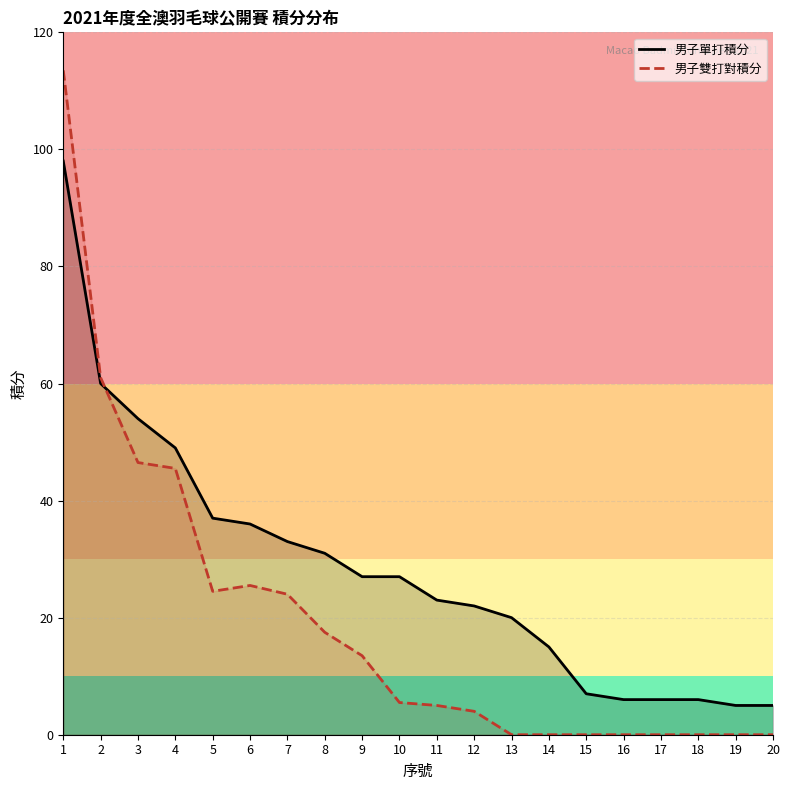

What is the difference between the second highest and second lowest values in the 男子單打積分 series?

55.0